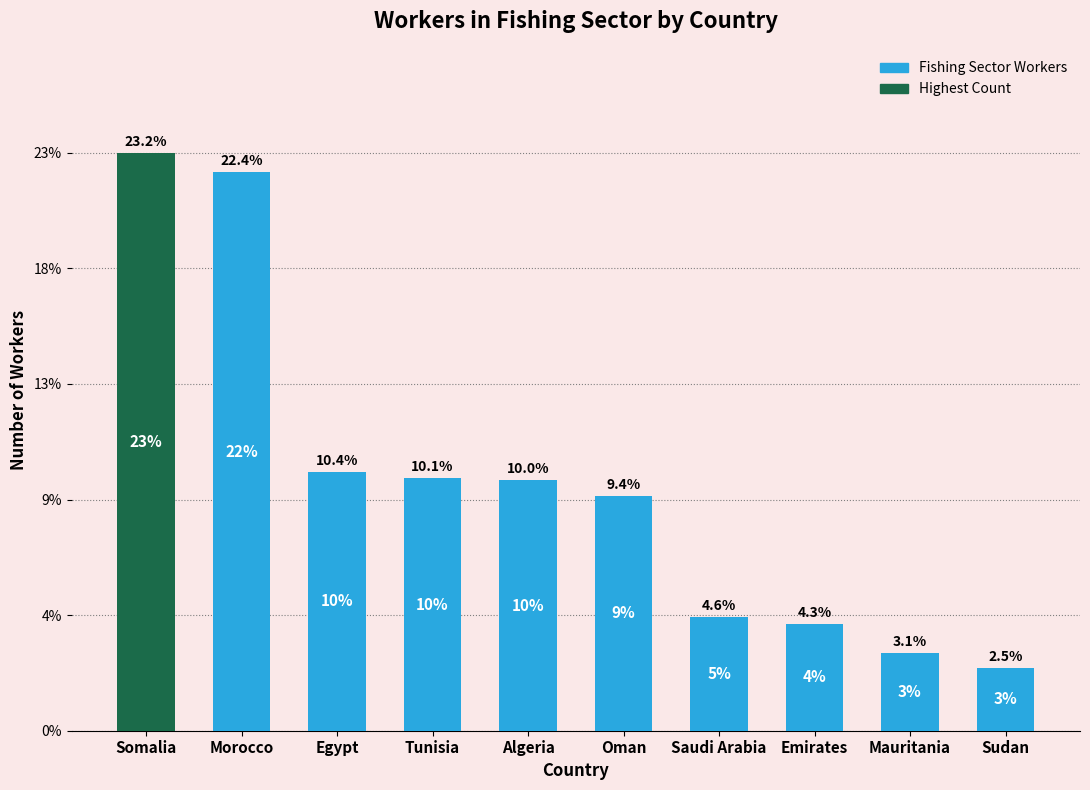

Are the bars horizontal?

No